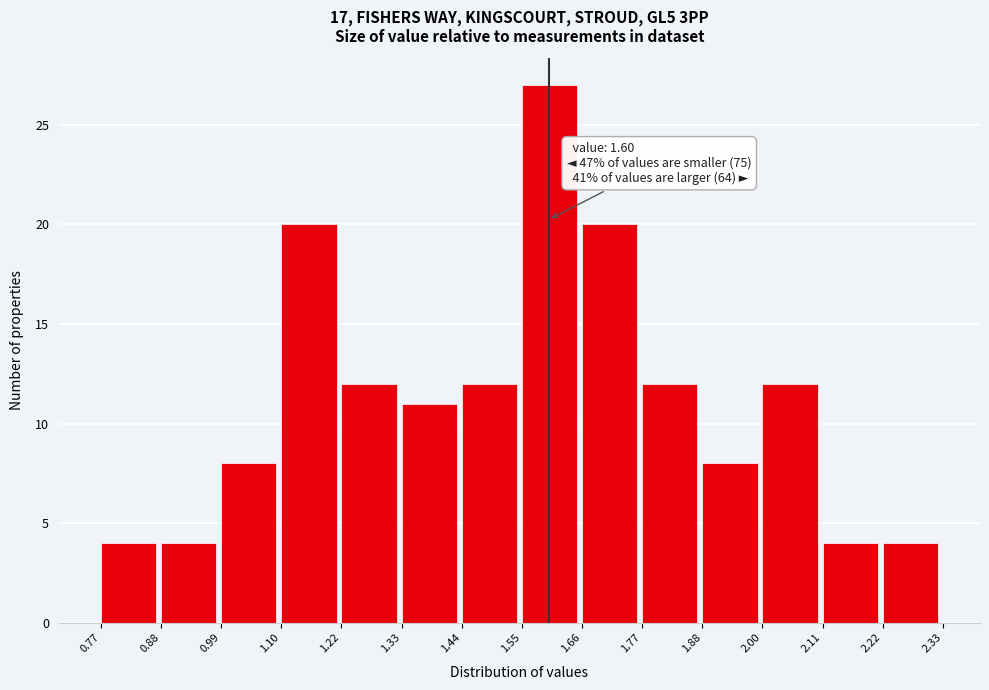

Which range on the x-axis has the tallest bar?

1.55 to 1.66